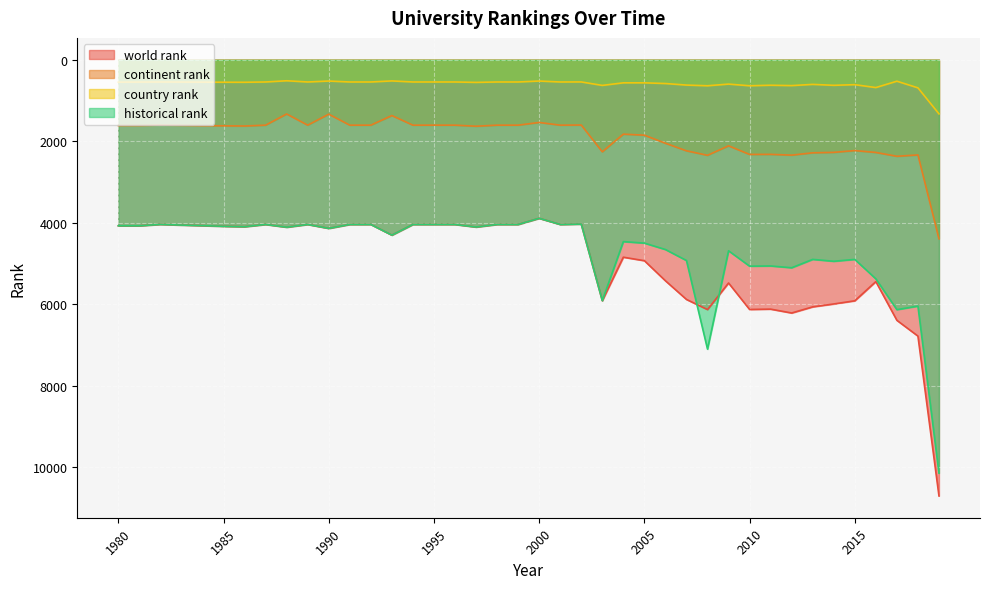

Which label corresponds to the largest value in the chart?

2019